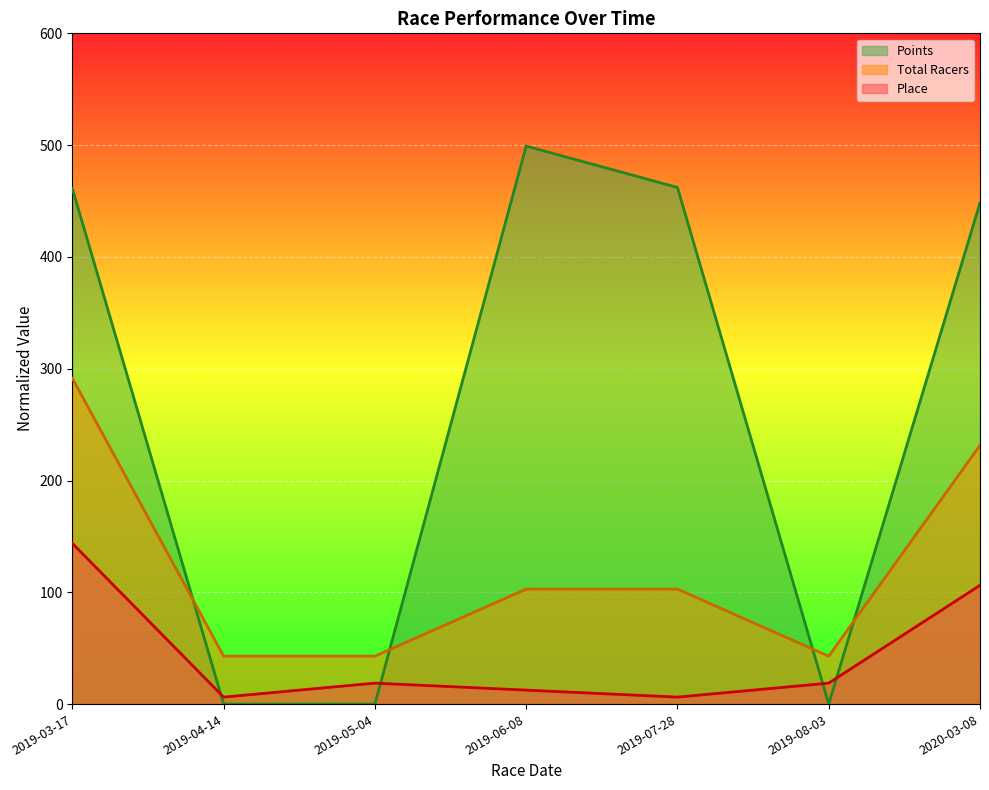

How many times do Place and Points cross each other?

4